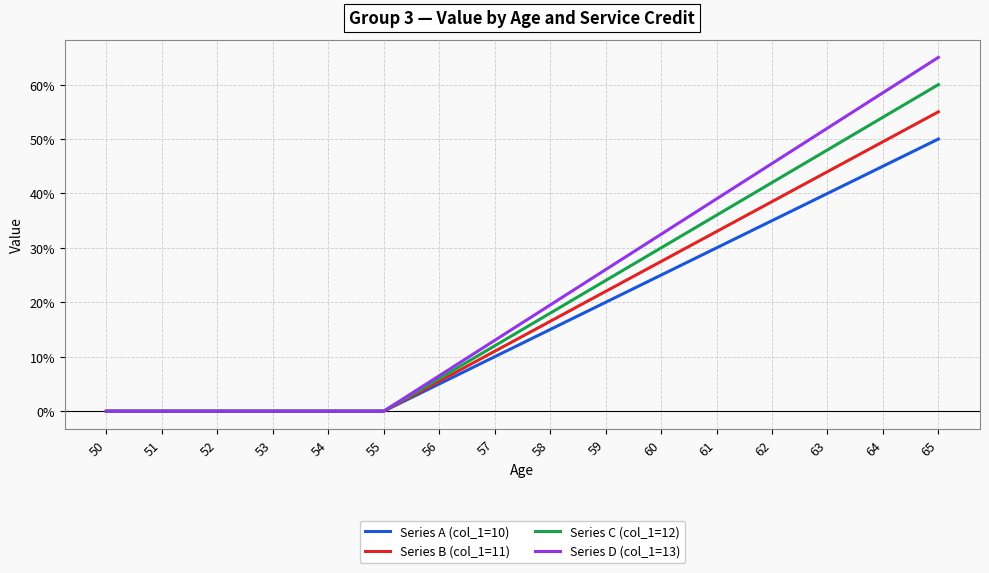

Which has a higher value, 50 or 59?

59